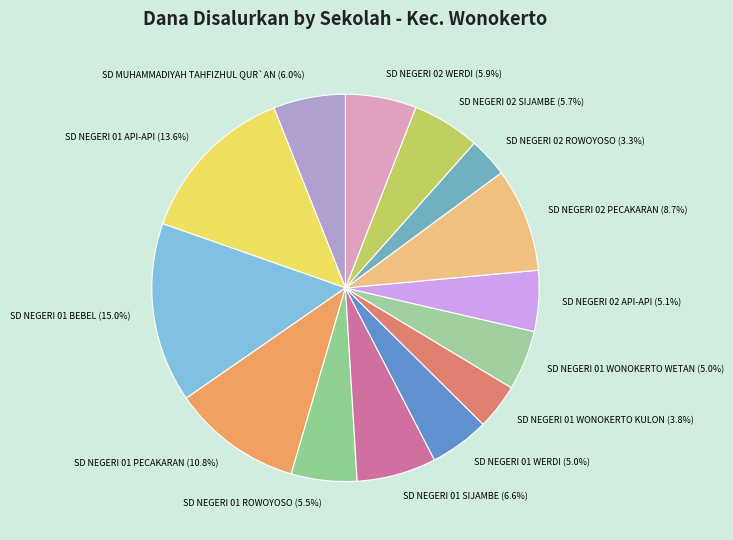

To the nearest percent, what is the difference between the largest and smallest slice percentages?

12%